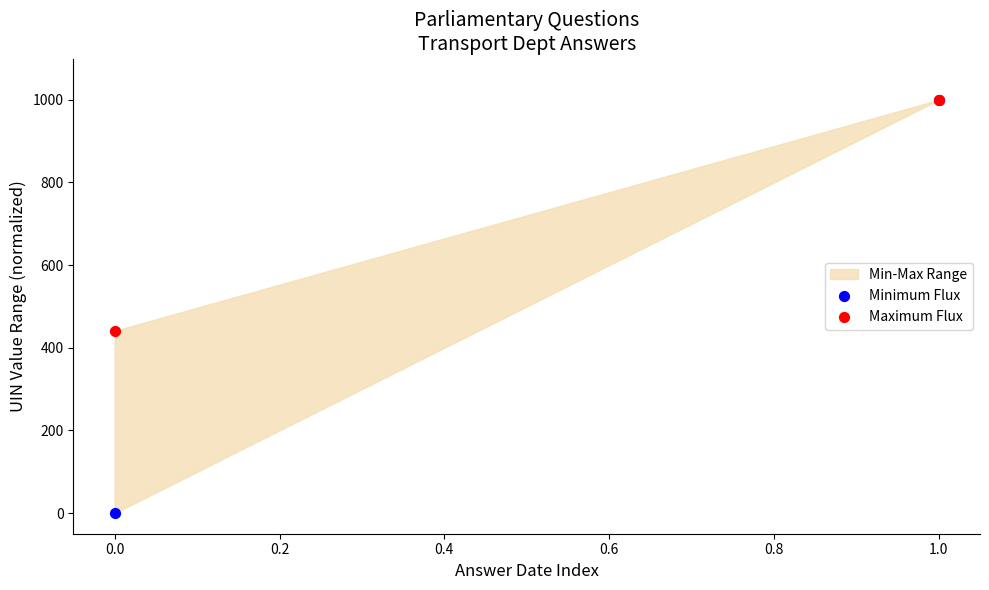

Across all series, what Y value is closest to 500?

441.0